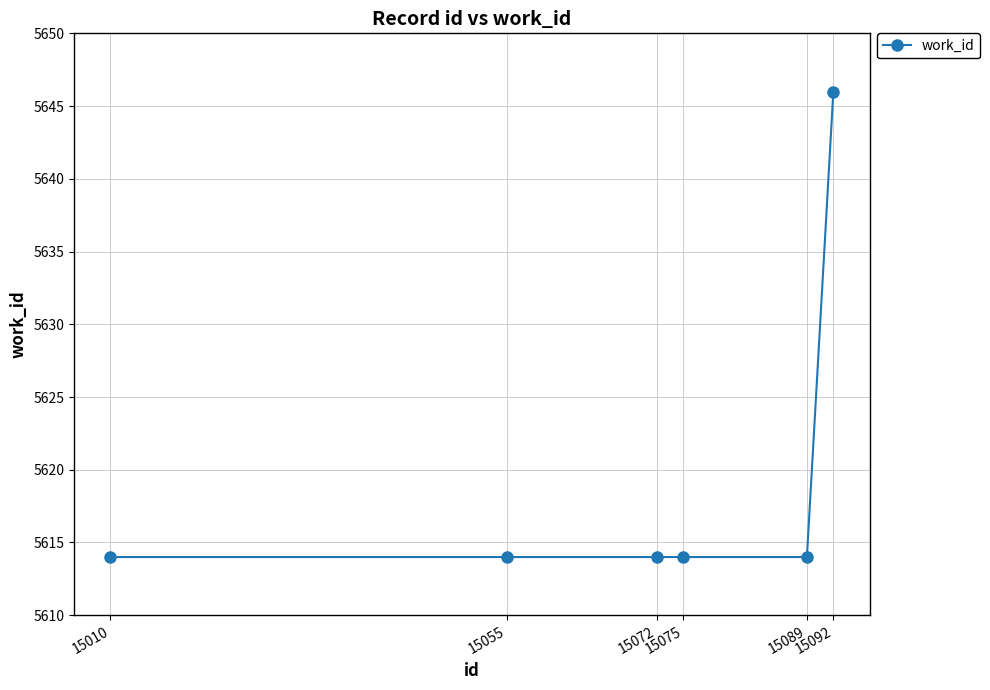

What is the greatest value displayed?

5646